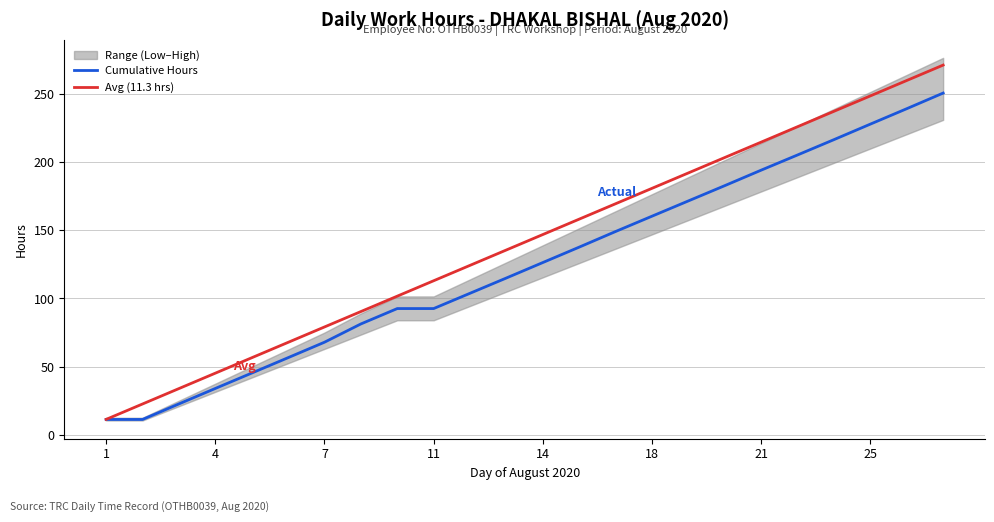

Which series has the largest range (max minus min)?

Avg (11.3 hrs)